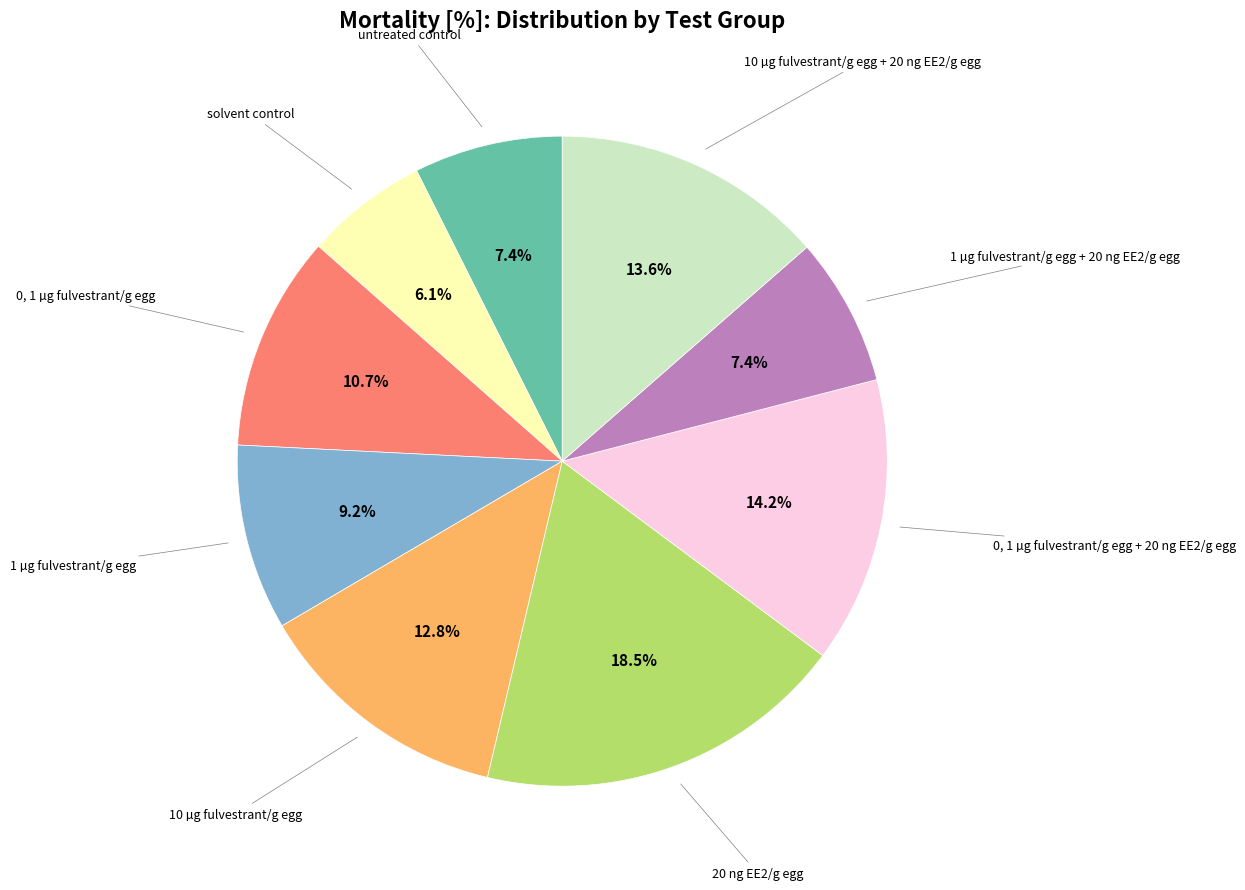

Does any single category account for the majority?

No